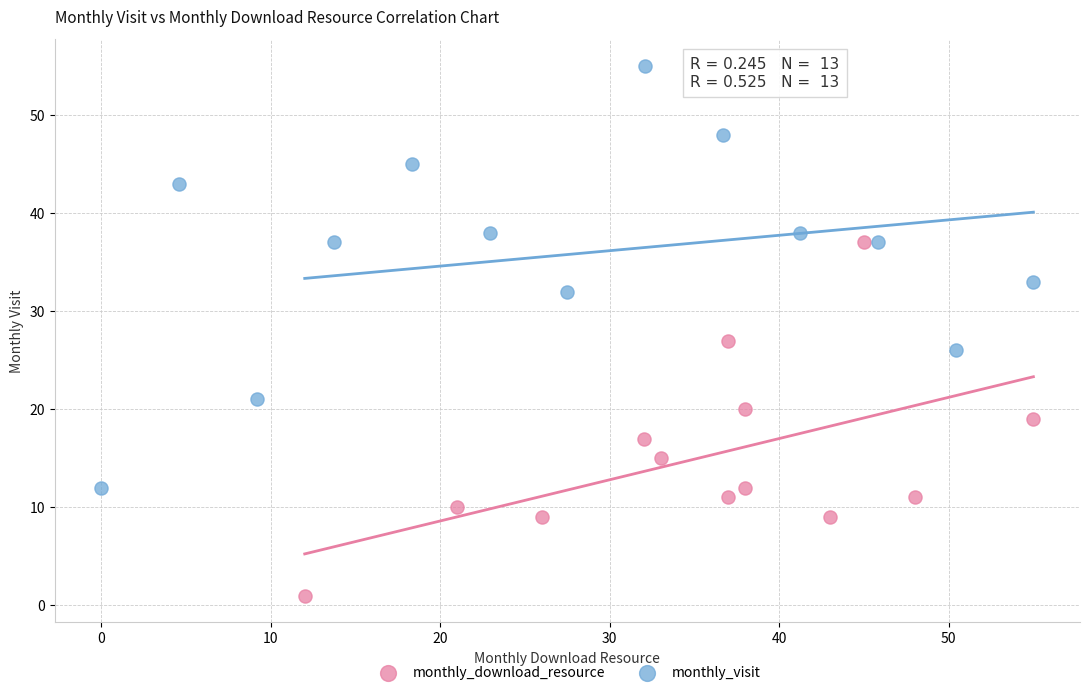

Which series contains the lowest Y value?

monthly_download_resource